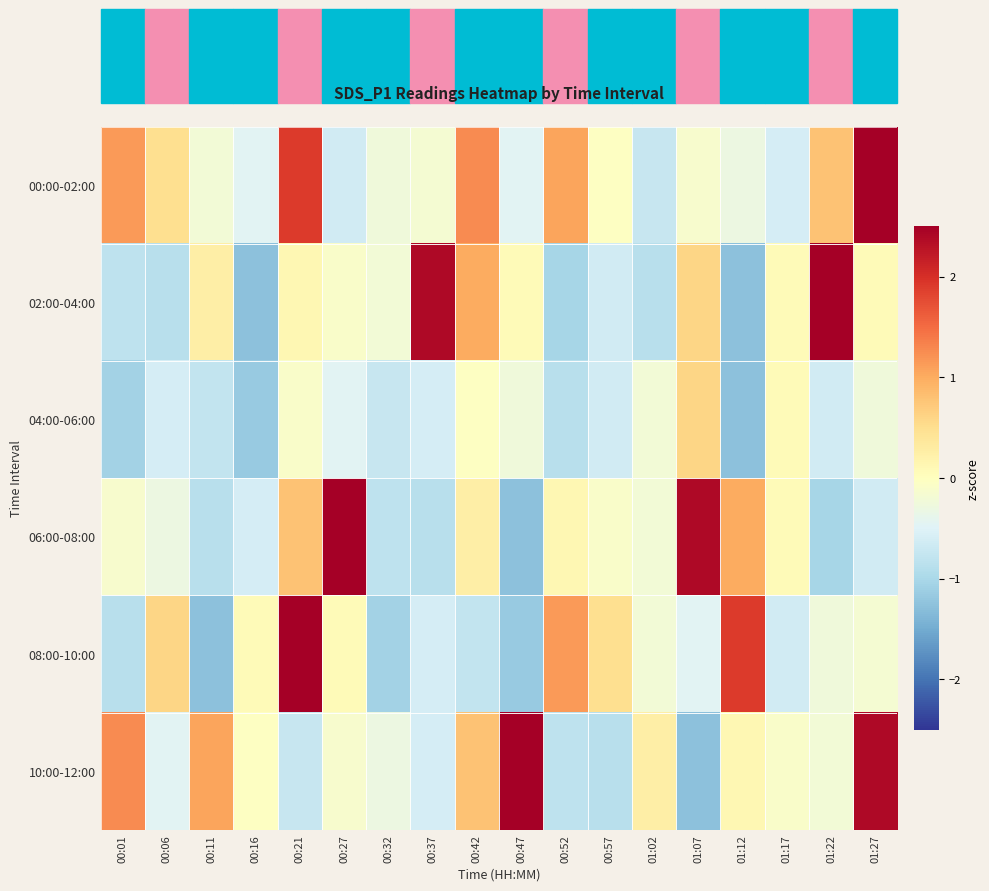

Which series has the largest total across all categories?

00:00-02:00